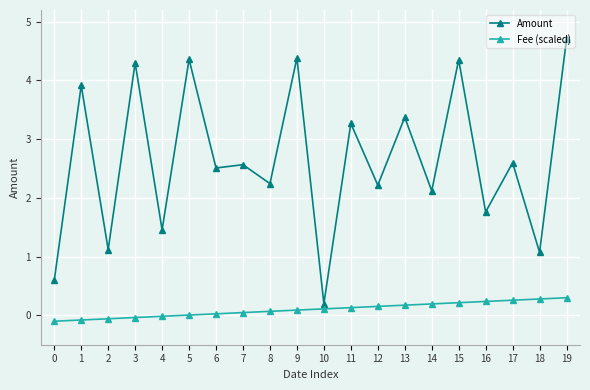

At which category does Amount reach its first local valley?

2